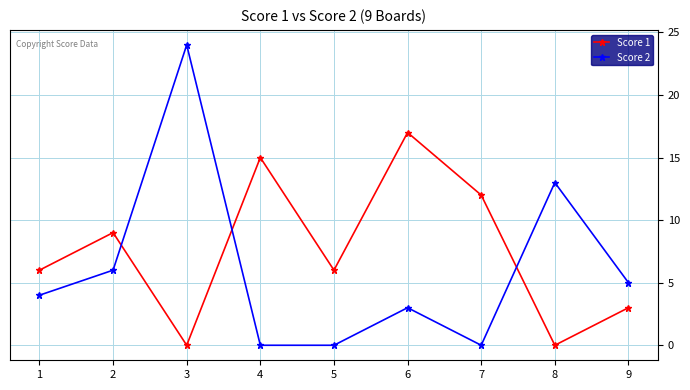

What is the maximum value for Score 1?

17